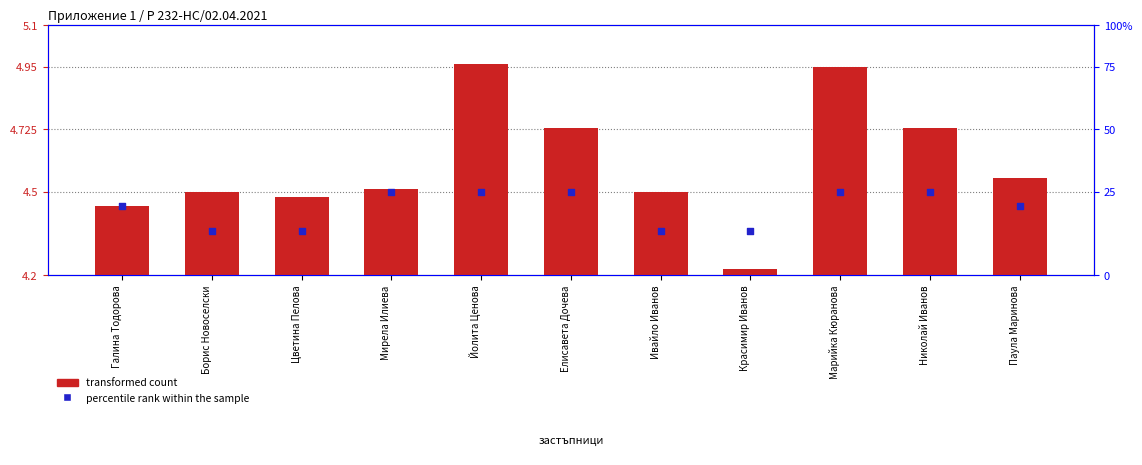

Which series has the largest Y range (max minus min)?

transformed count